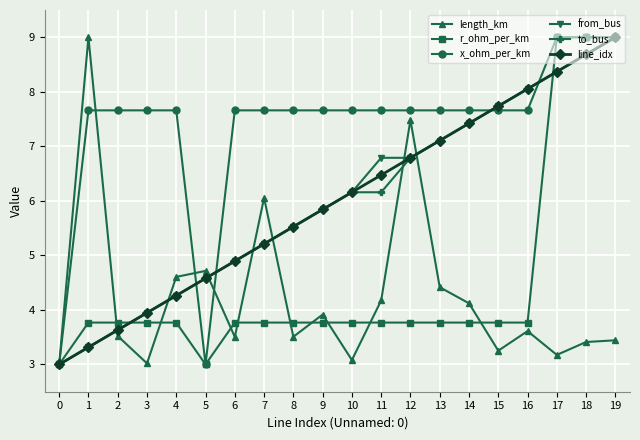

Reading left to right, what are all the values shown in this chart?

length_km: 3.0	9.0	3.5	3.0	4.6	4.7	3.5	6.1	3.5	3.9	3.1	4.2	7.5	4.4	4.1	3.3	3.6	3.2	3.4	3.4
r_ohm_per_km: 3.0	3.8	3.8	3.8	3.8	3.0	3.8	3.8	3.8	3.8	3.8	3.8	3.8	3.8	3.8	3.8	3.8	9.0	9.0	9.0
x_ohm_per_km: 3.0	7.7	7.7	7.7	7.7	3.0	7.7	7.7	7.7	7.7	7.7	7.7	7.7	7.7	7.7	7.7	7.7	9.0	9.0	9.0
from_bus: 3.0	3.3	3.6	3.9	4.3	4.6	4.9	5.2	5.5	5.8	6.2	6.8	6.8	7.1	7.4	7.7	8.1	8.4	8.7	9.0
to_bus: 3.0	3.3	3.6	3.9	4.3	4.6	4.9	5.2	5.5	5.8	6.2	6.2	6.8	7.1	7.4	7.7	8.1	8.4	8.7	9.0
line_idx: 3.0	3.3	3.6	3.9	4.3	4.6	4.9	5.2	5.5	5.8	6.2	6.5	6.8	7.1	7.4	7.7	8.1	8.4	8.7	9.0